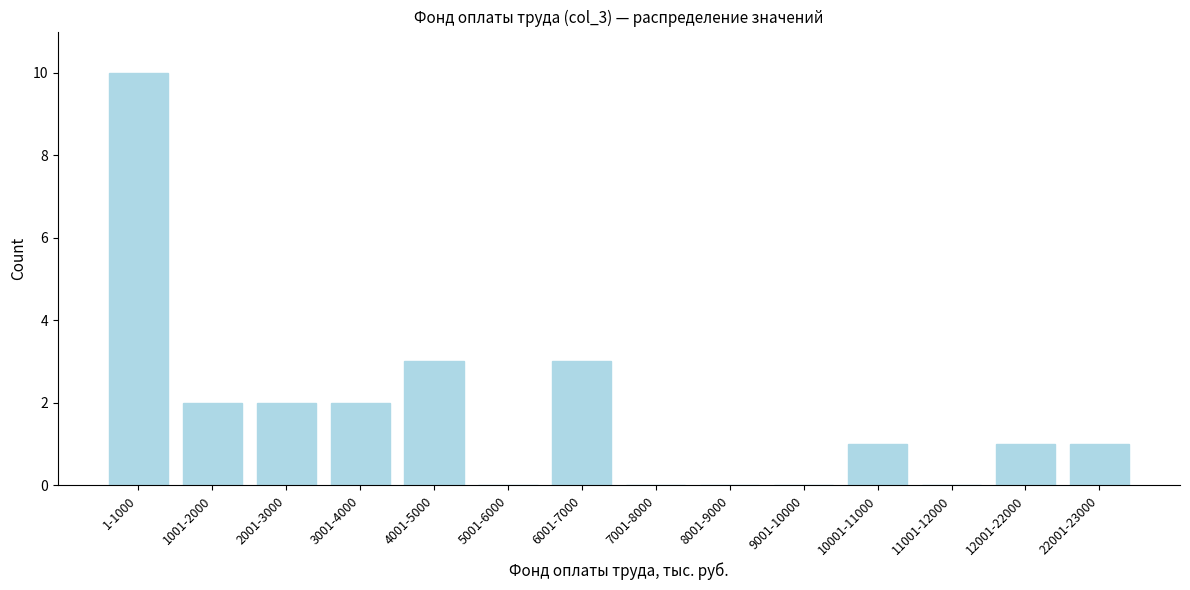

Reading left to right, extract all data points from this chart.

1-1000=10	1001-2000=2	2001-3000=2	3001-4000=2	4001-5000=3	5001-6000=0	6001-7000=3	7001-8000=0	8001-9000=0	9001-10000=0	10001-11000=1	11001-12000=0	12001-22000=1	22001-23000=1